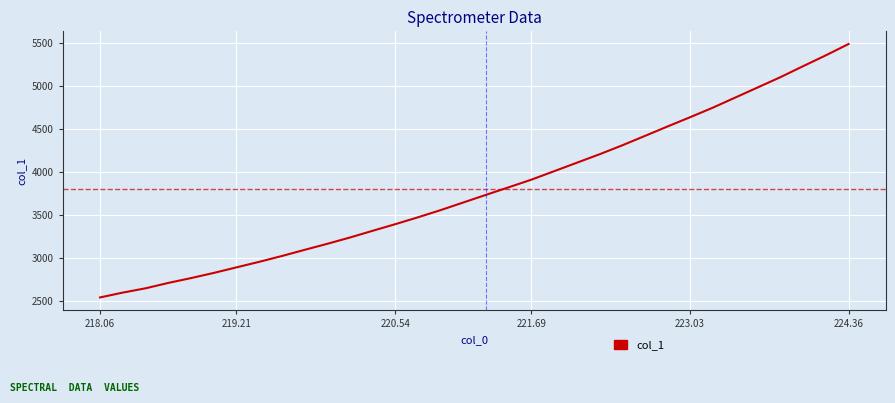

What is the greatest value displayed?

5488.9